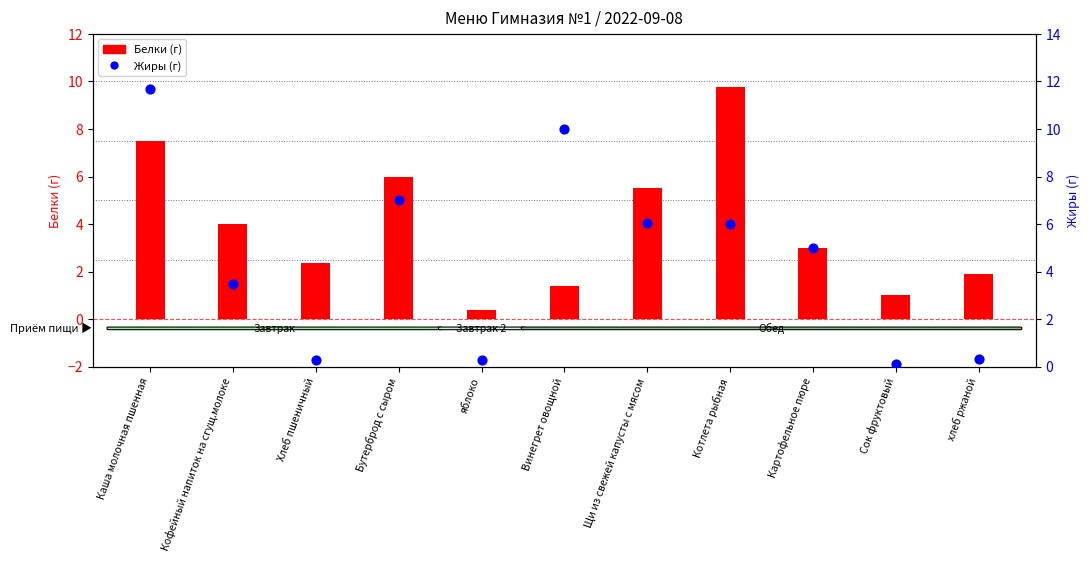

At which category is the sum across all series the highest?

Каша молочная пшенная